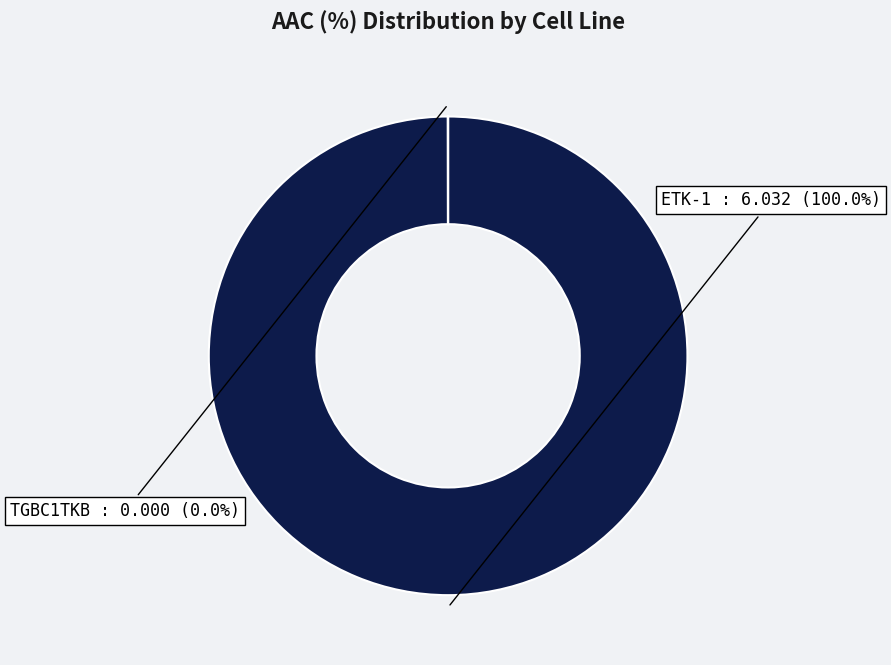

Is there a majority slice in this chart?

Yes